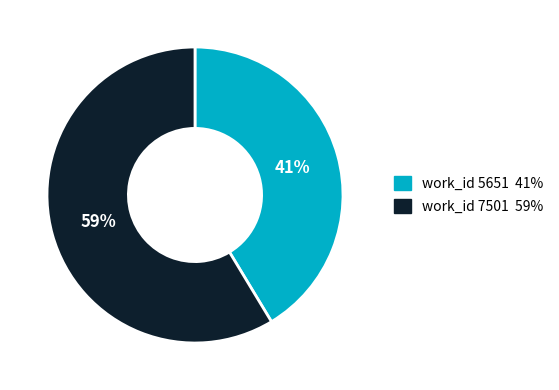

True or false: work_id 5651 41% accounts for 41% of the total.

True